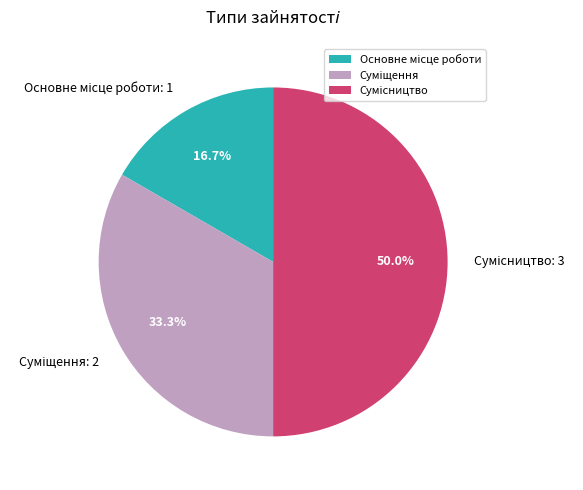

What is the smallest slice in the pie chart?

Основне місце роботи